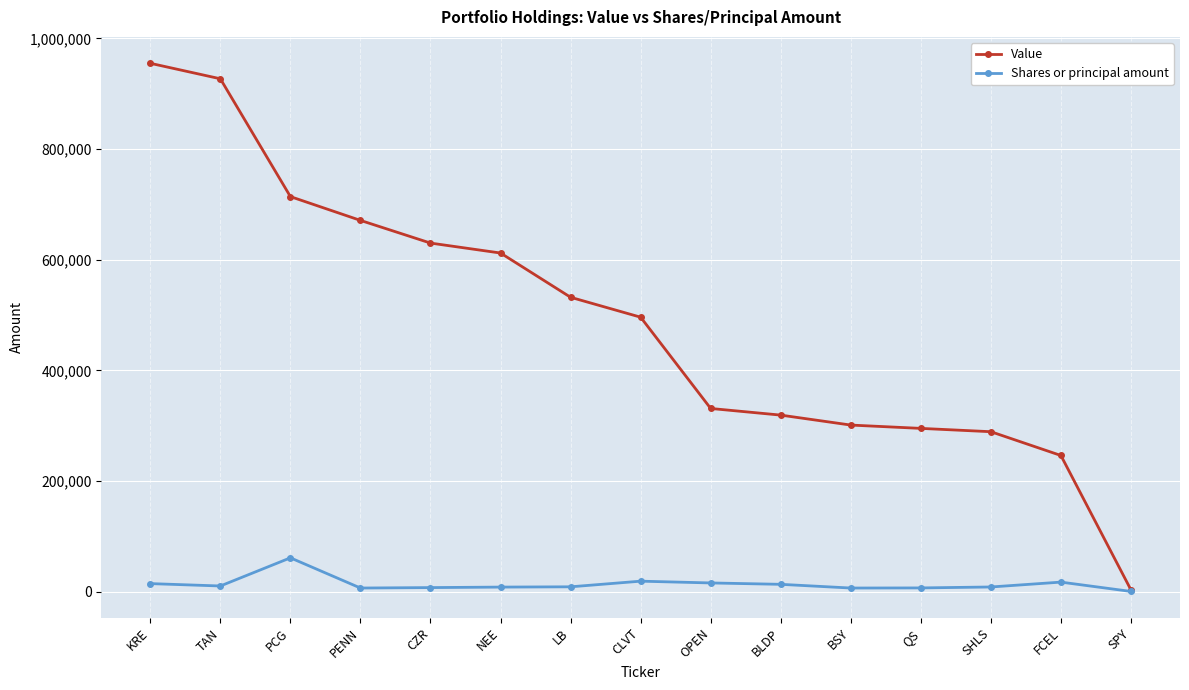

Is the value of Shares or principal amount at NEE greater than the value of Value at CZR?

No